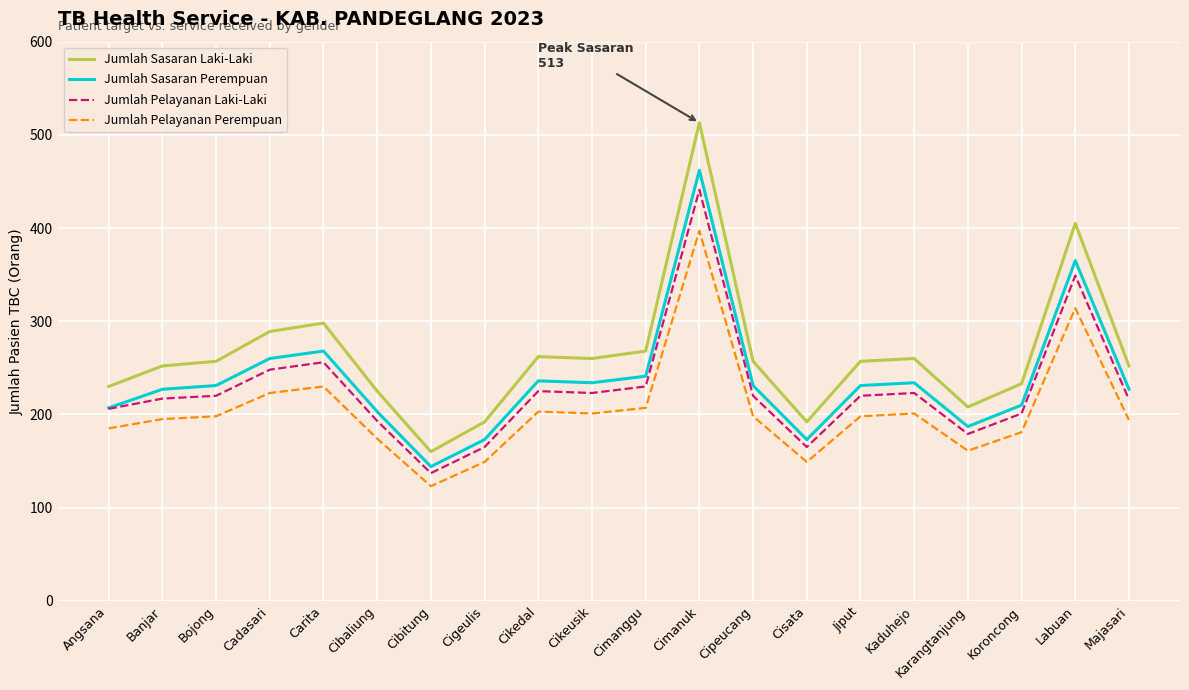

True or false: Jumlah Sasaran Laki-Laki has a value of 403 at Banjar.

False